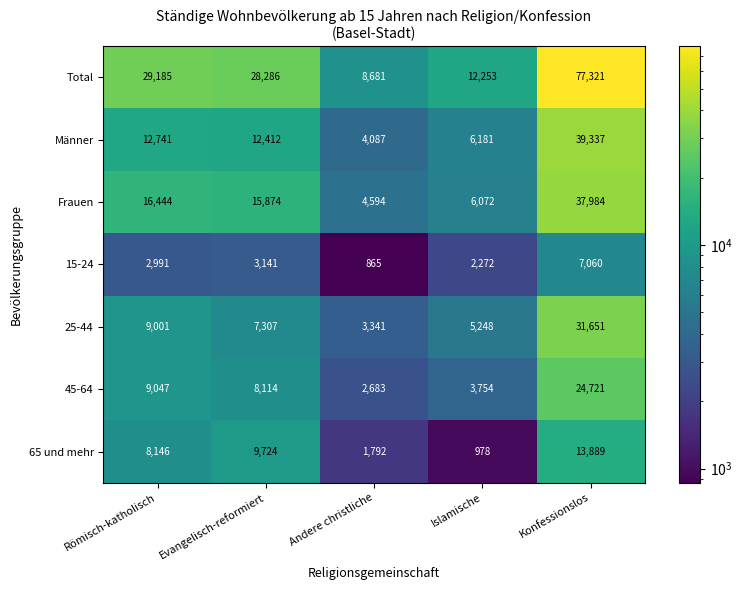

Which series has the largest total across all categories?

Total